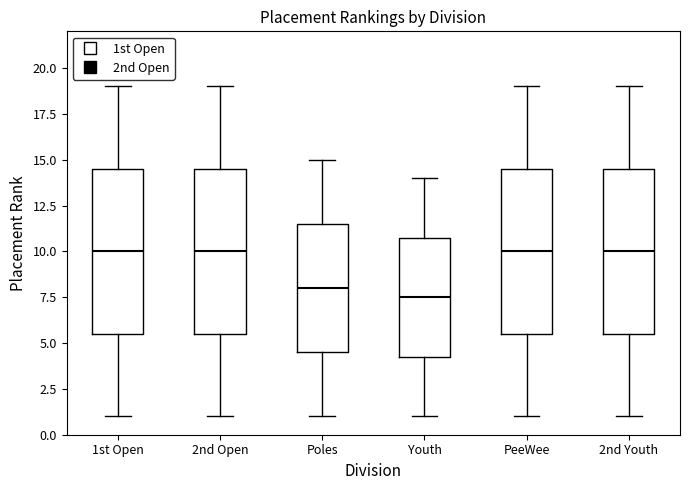

Reading left to right, transcribe this box plot: for each box, give where its median line is, the range the box spans, and where its two whiskers end, as read against the y-axis. The values are not printed on the chart, so give them approximately, as read against the axis.

1st Open: median 10.0, box 5.5 to 14.5, whiskers 1.0 to 19.0
2nd Open: median 10.0, box 5.5 to 14.5, whiskers 1.0 to 19.0
Poles: median 8.0, box 4.5 to 11.5, whiskers 1.0 to 15.0
Youth: median 7.5, box 4.5 to 11.0, whiskers 1.0 to 14.0
PeeWee: median 10.0, box 5.5 to 14.5, whiskers 1.0 to 19.0
2nd Youth: median 10.0, box 5.5 to 14.5, whiskers 1.0 to 19.0